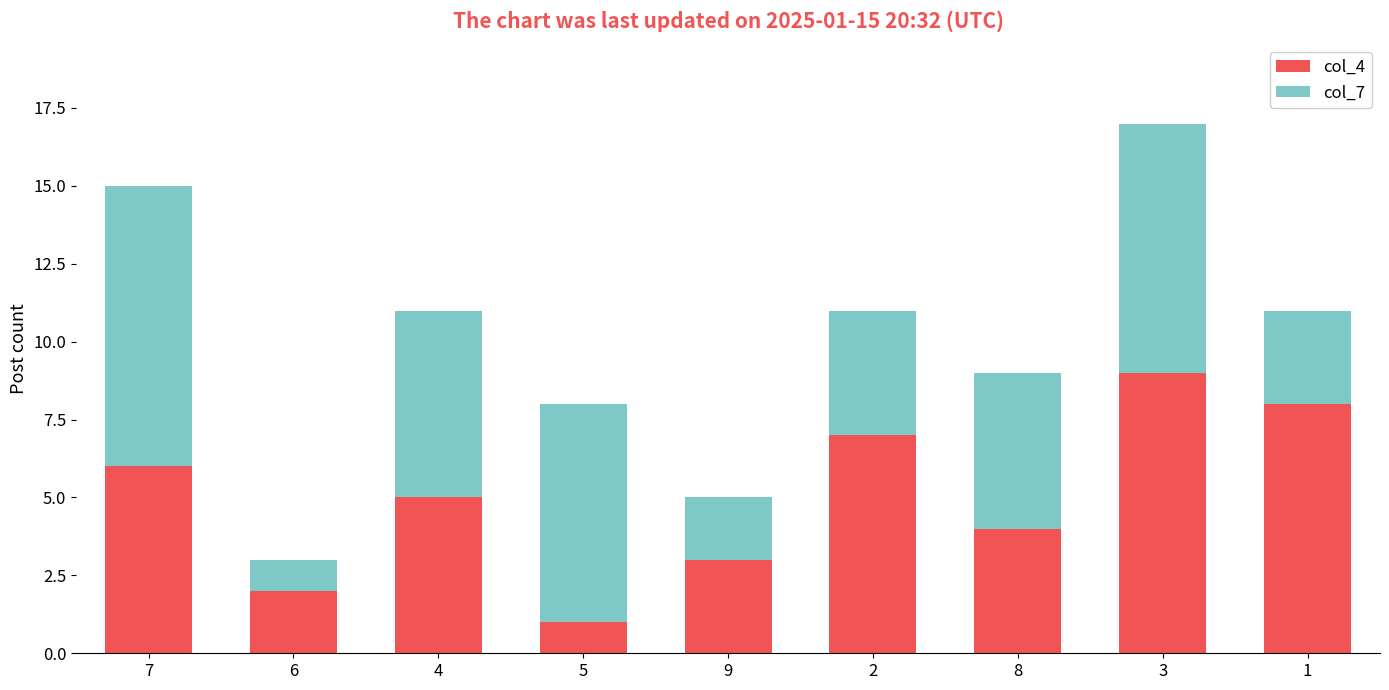

What is the average value of the col_4 series?

5